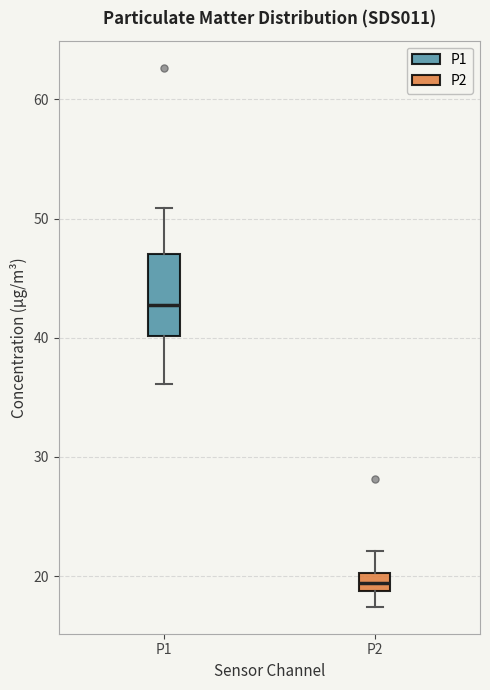

Where does the lower whisker of the box for P1 end on the y-axis? The values are not printed on the chart, so give them approximately, as read against the axis.

36